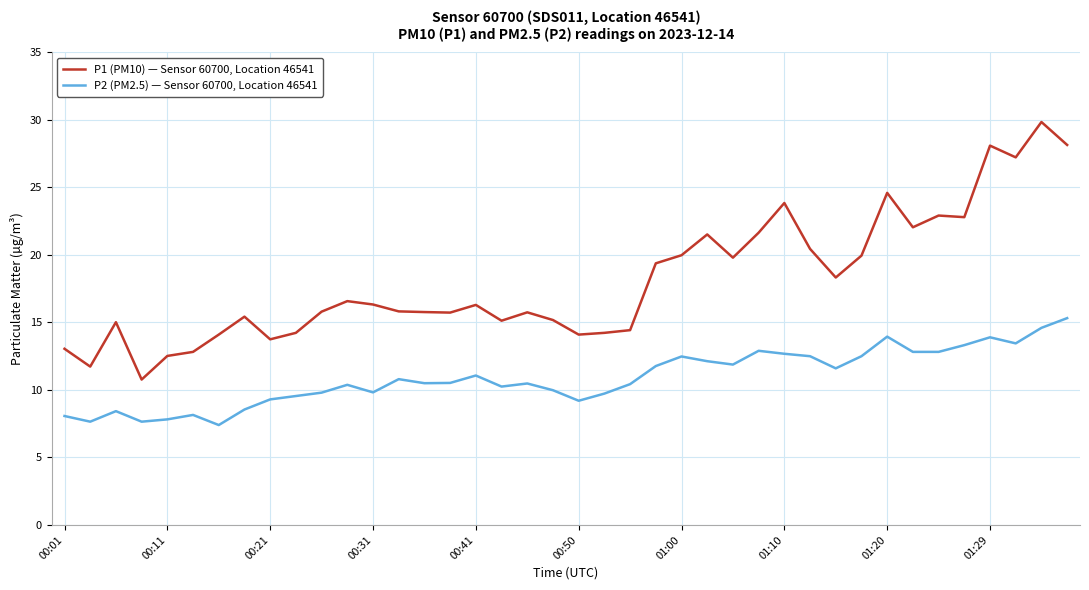

What is the average value of the P1 (PM10) — Sensor 60700, Location 46541 series?

18.1